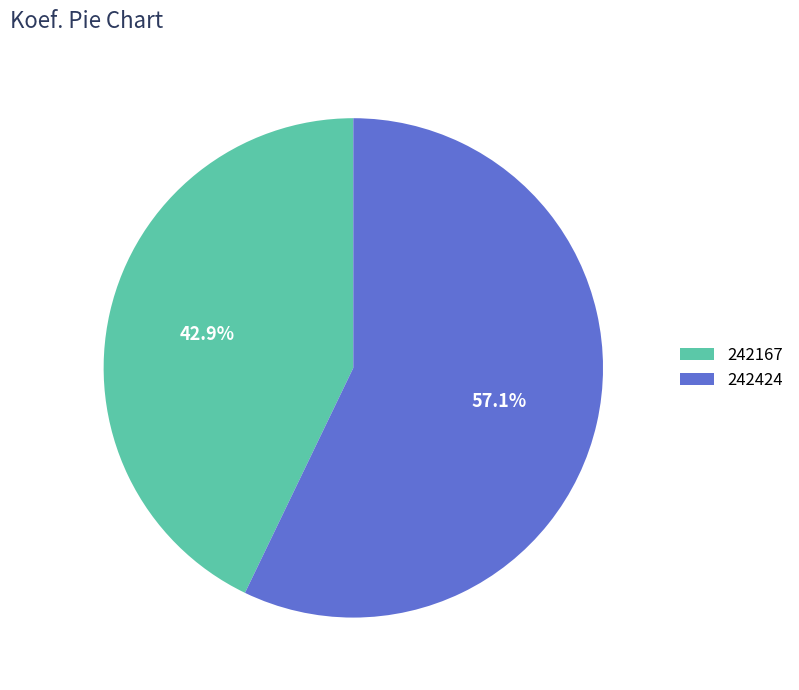

To the nearest percent, what is the average slice percentage?

50%